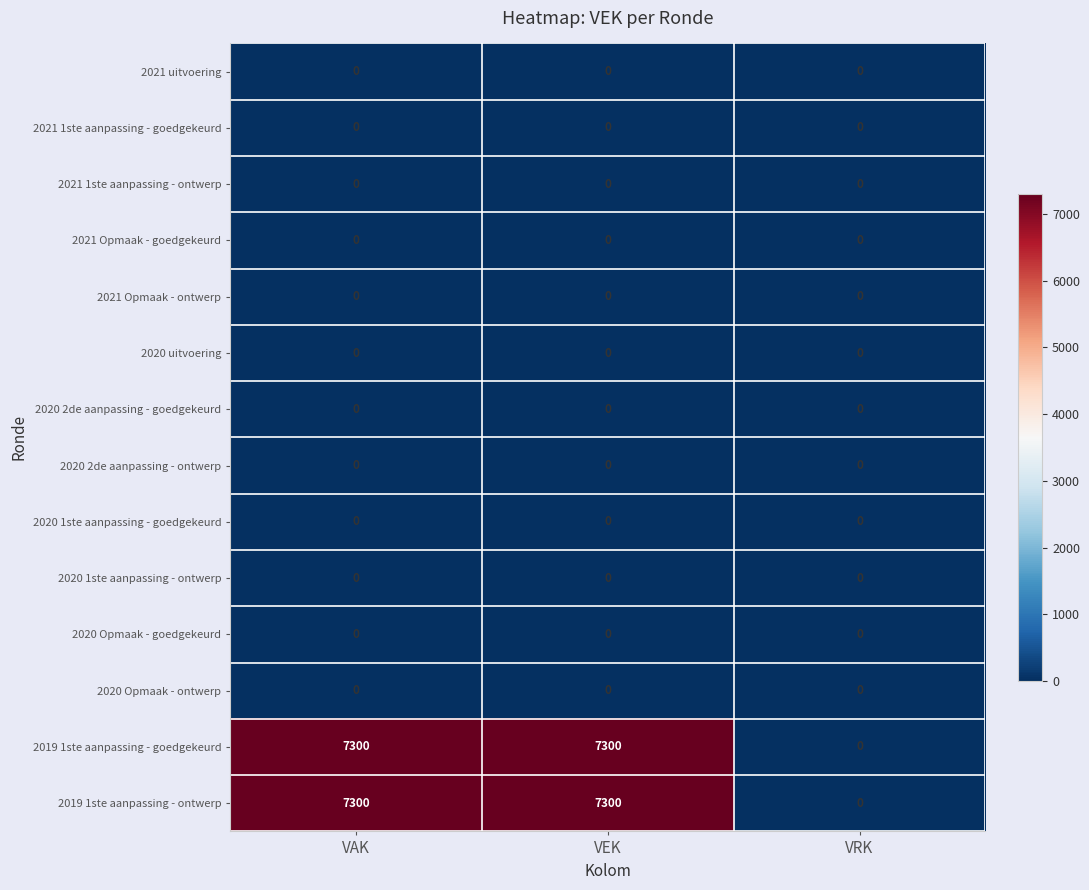

What is the total value across all series at VEK?

14600